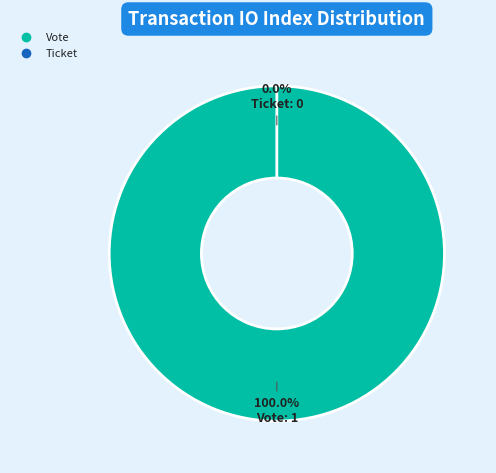

What is the change in value from Vote (io_index=1) to Ticket (io_index=0)?

-1